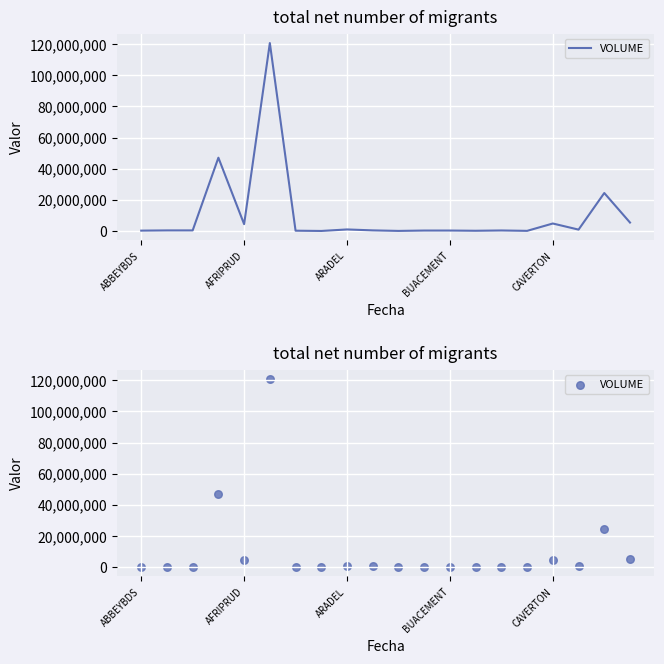

What is the change in value from AFRIPRUD to ARADEL?

-3400180